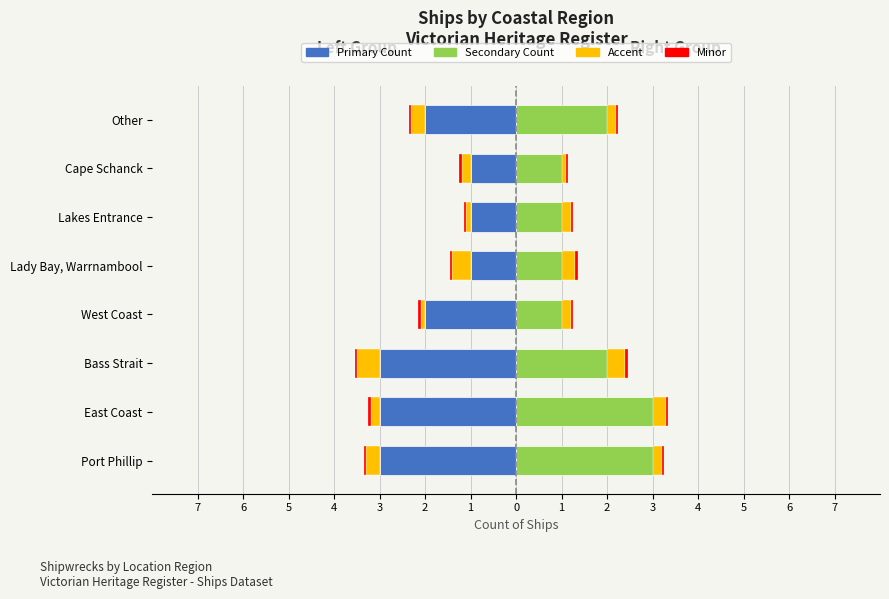

The value of Accent Right at Lady Bay, Warrnambool is 0.3. True or false?

True